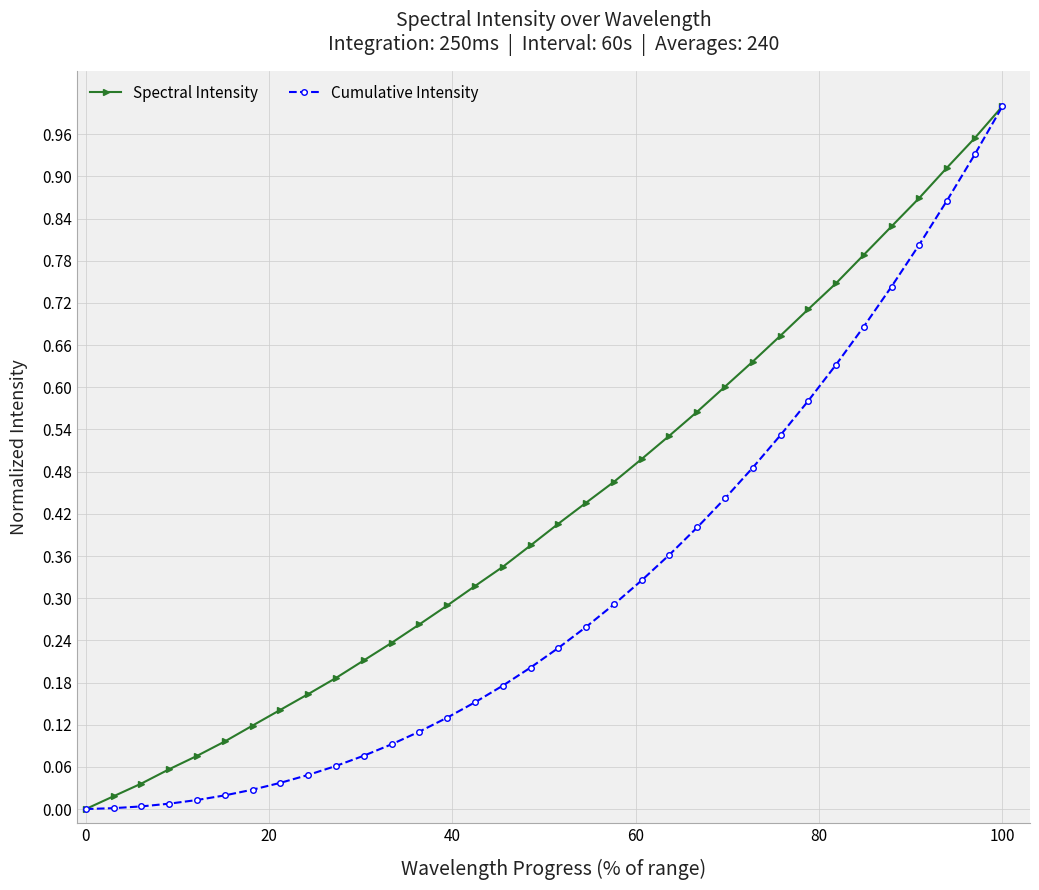

Is this an area chart (filled region under the line)?

No